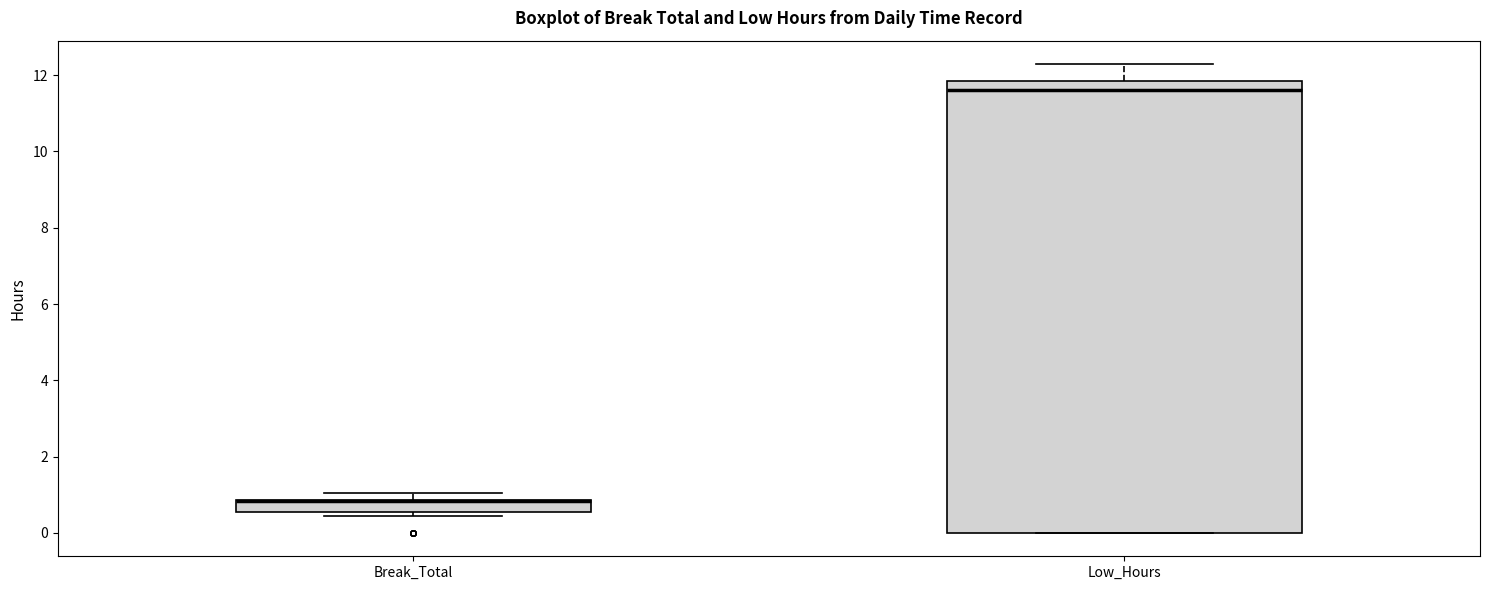

Where is the upper edge of the box for Low_Hours on the y-axis? The values are not printed on the chart, so give them approximately, as read against the axis.

11.8